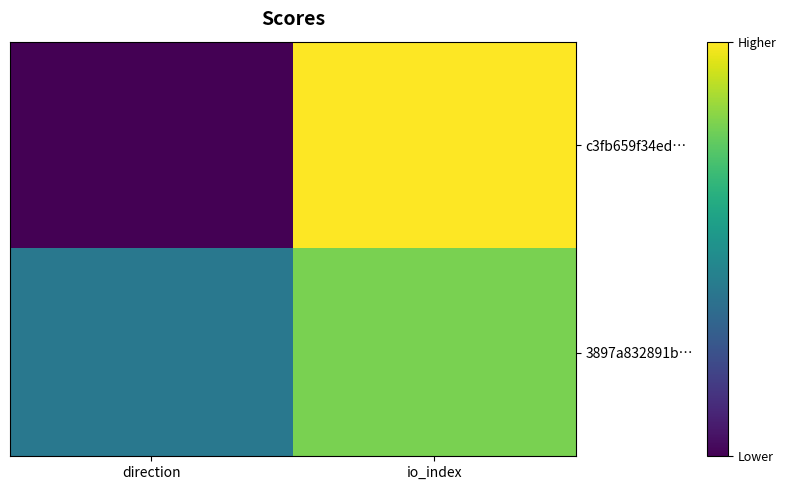

Which series has the largest total across all categories?

3897a832891b…